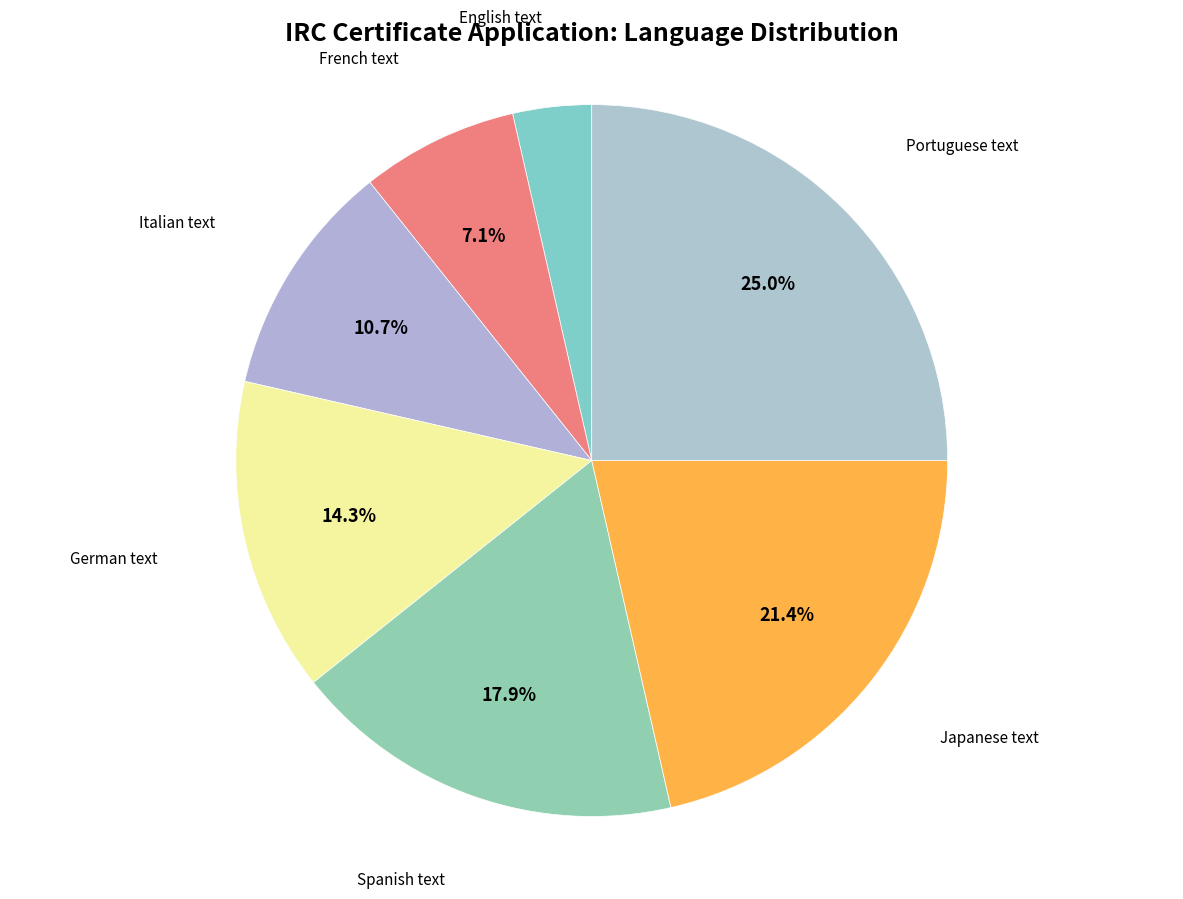

How many segments does this pie chart have?

7